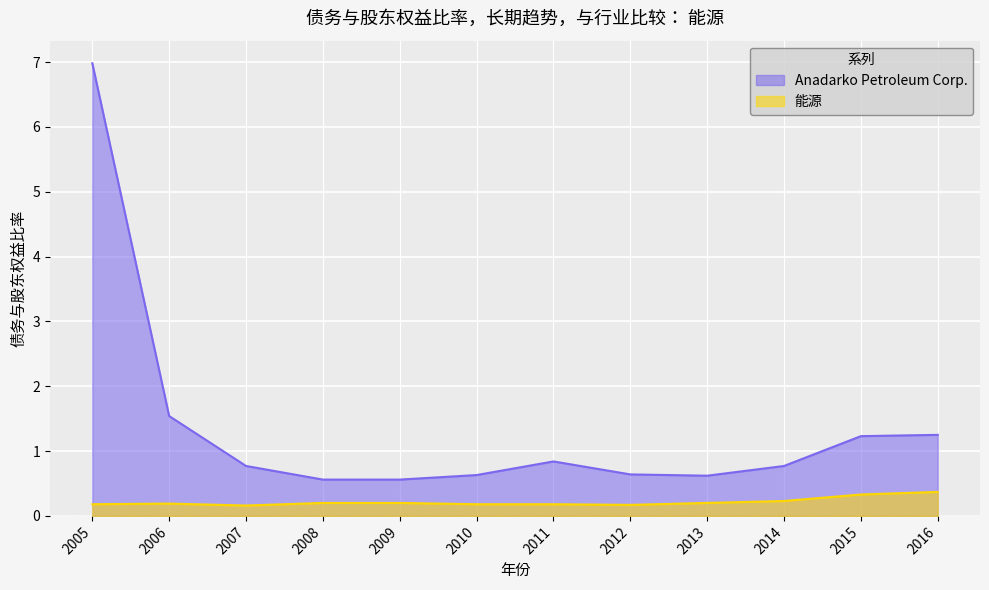

At how many categories does at least one series exceed 4?

1